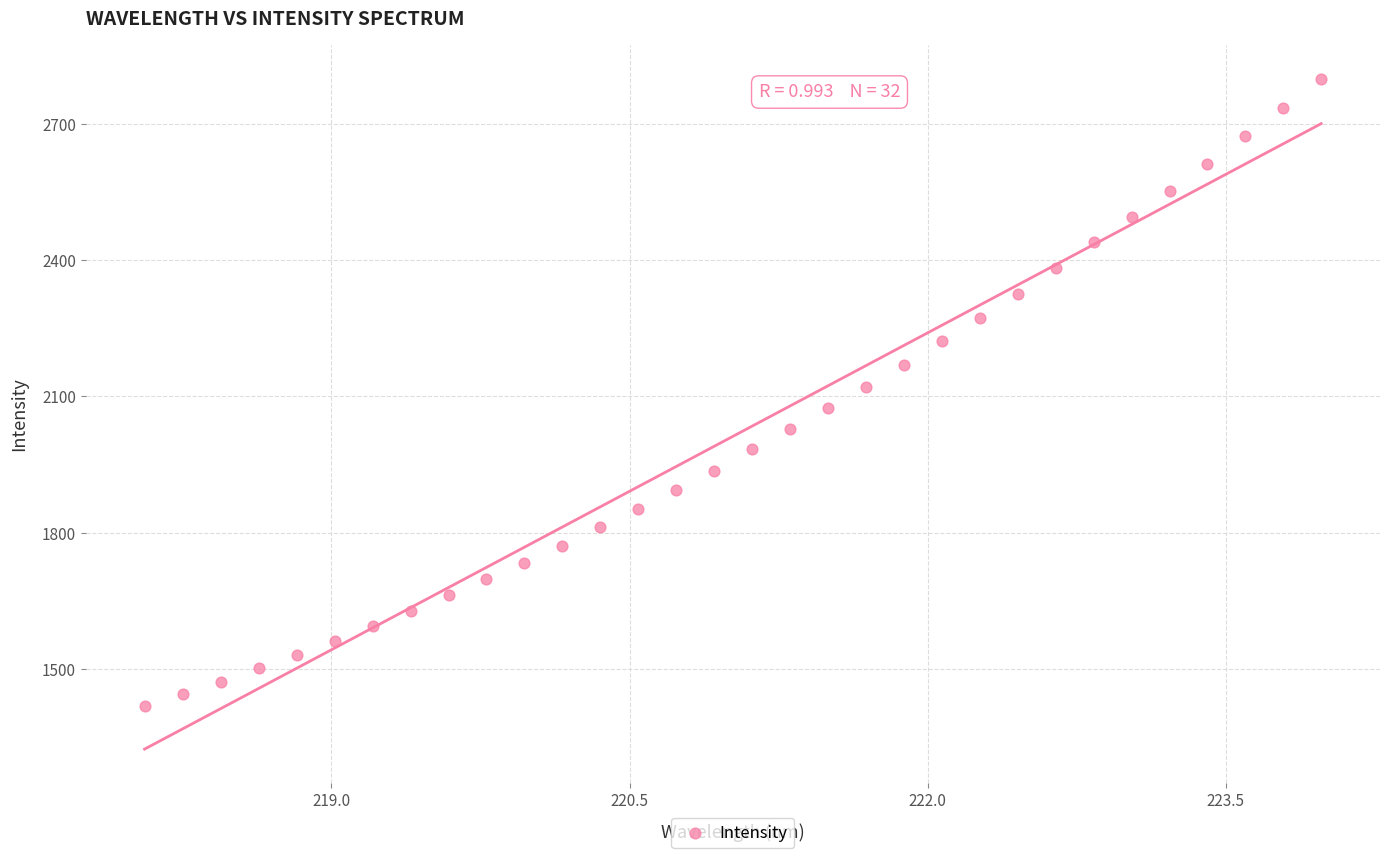

What is the range of X values (max minus min)?

5.9